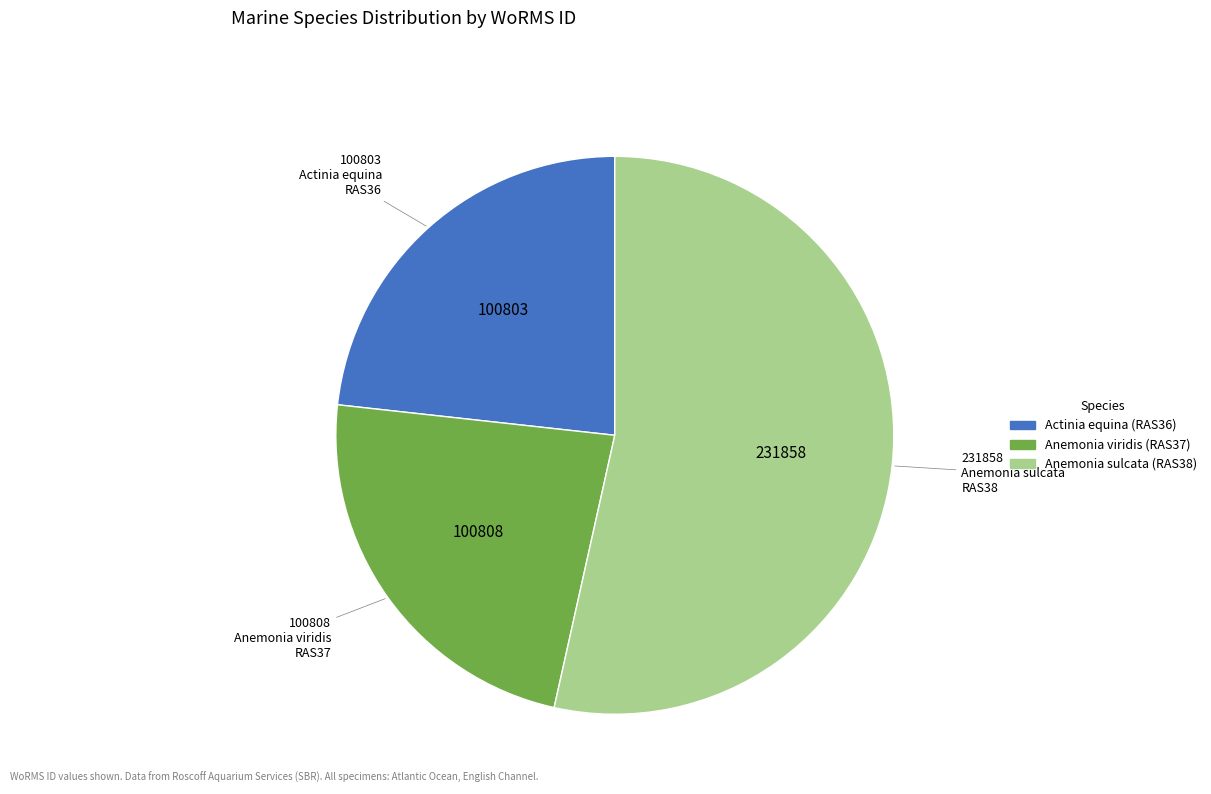

What is the ratio of the value at Anemonia viridis (RAS37) to the value at Actinia equina (RAS36)?

1.0